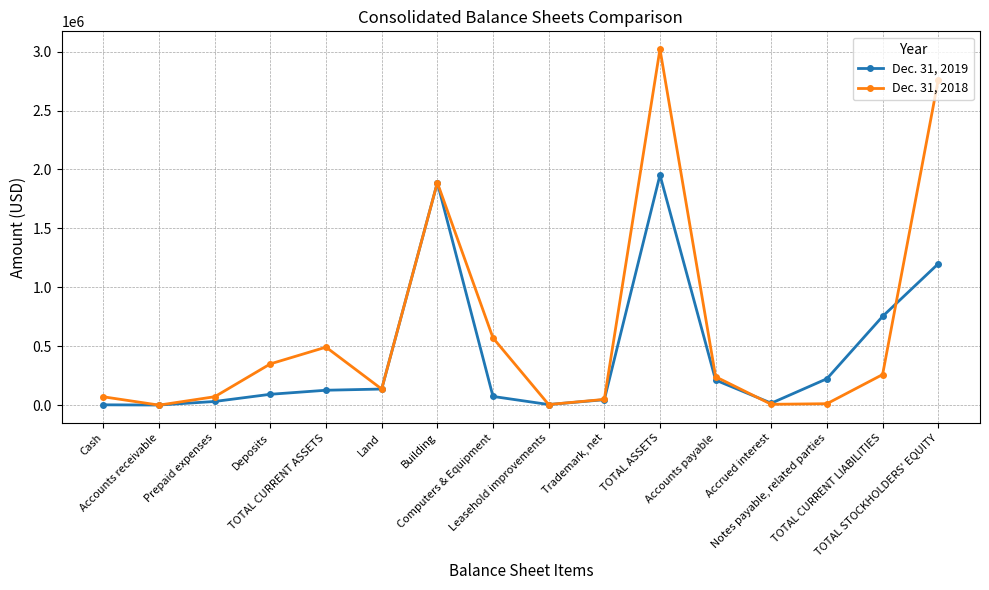

What is the greatest value displayed?

3020989